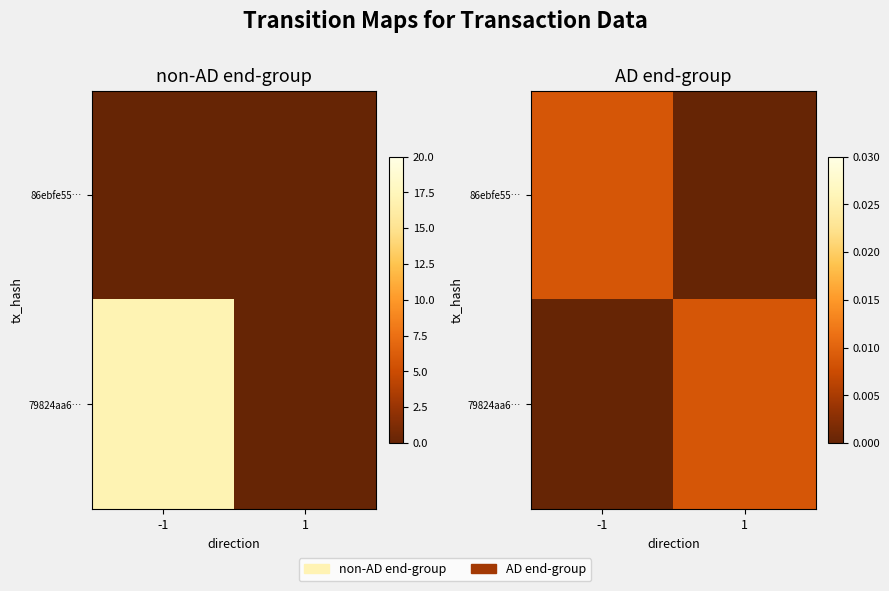

How many values in 86ebfe55… are above zero?

1